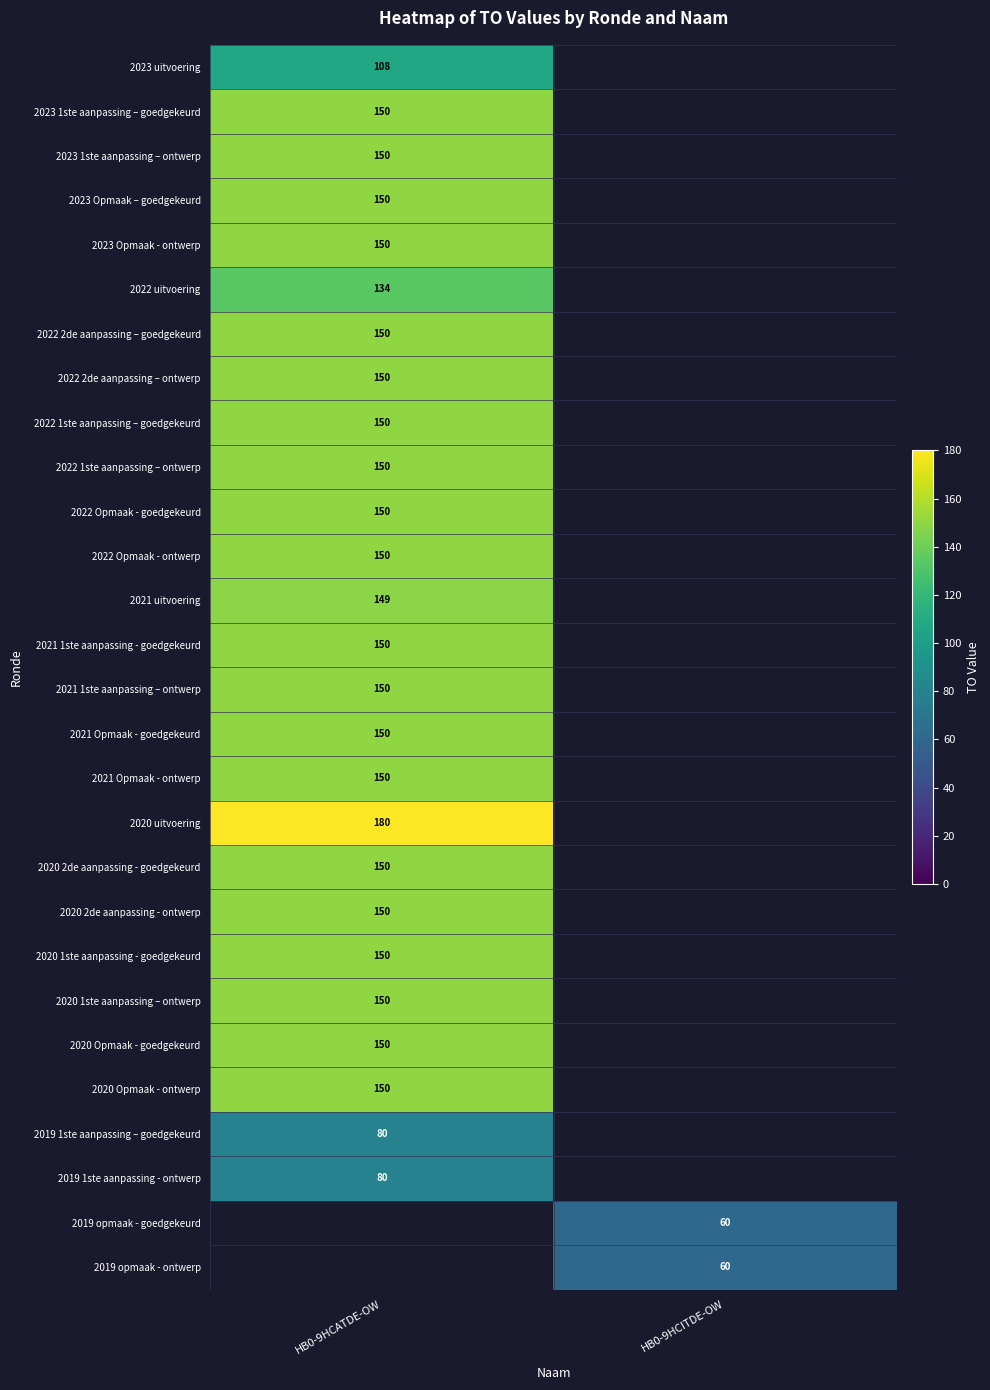

True or false: 2022 Opmaak - goedgekeurd has a value of 240 at HB0-9HCATDE-OW.

False